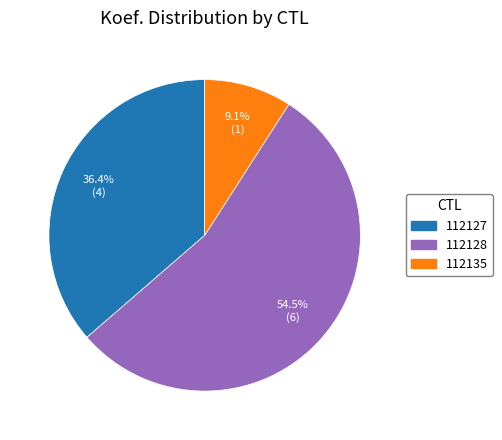

Which category has the smallest portion of the pie?

112135